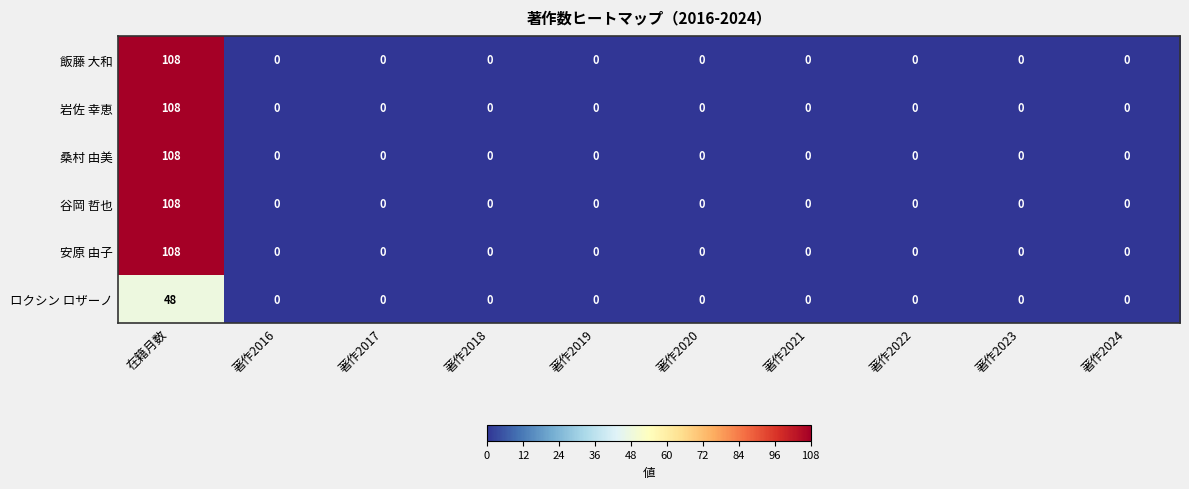

What is the average value of the 谷岡 哲也 series?

11